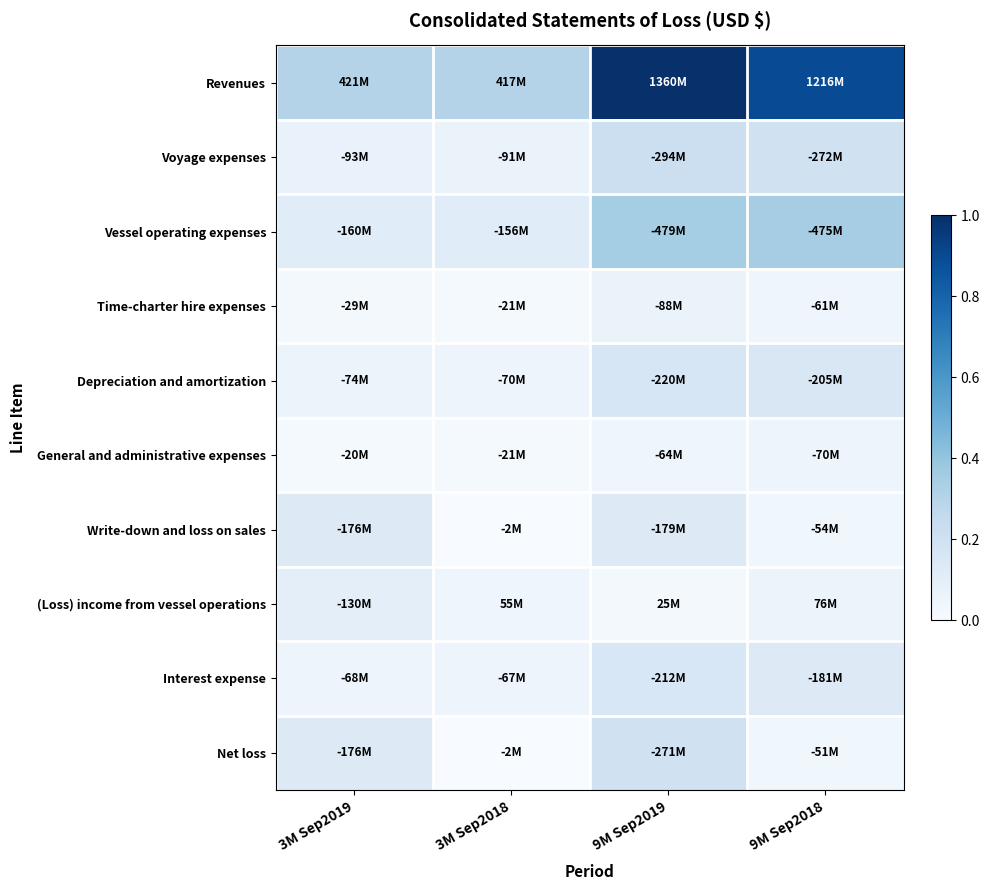

Rank the series by their maximum value, from lowest to highest.

General and administrative expenses, Time-charter hire expenses, (Loss) income from vessel operations, Write-down and loss on sales, Interest expense, Depreciation and amortization, Net loss, Voyage expenses, Vessel operating expenses, Revenues